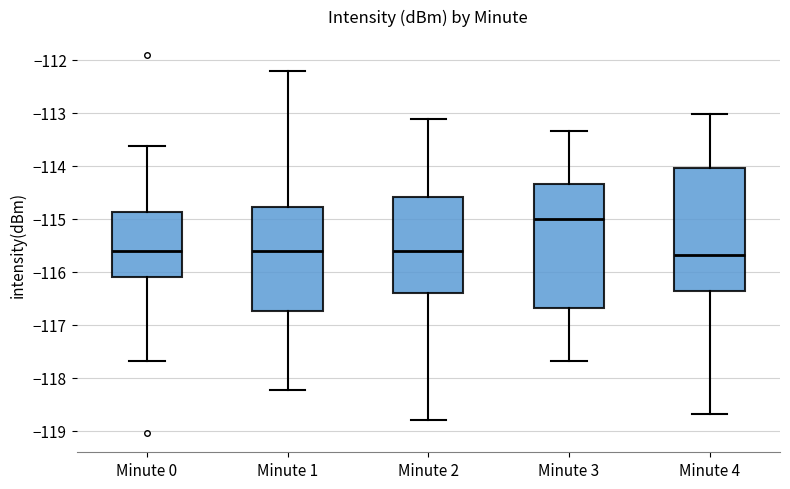

Which box has the highest median line?

Minute 3